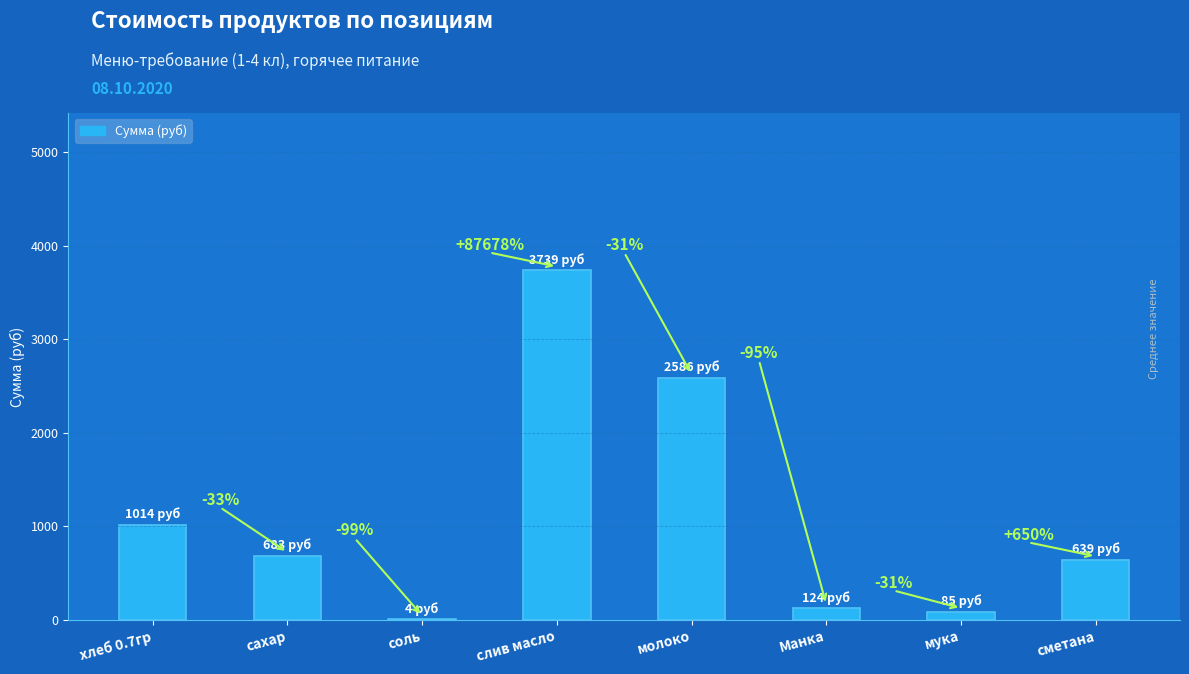

What is the change in value from молоко to мука?

-2501.0